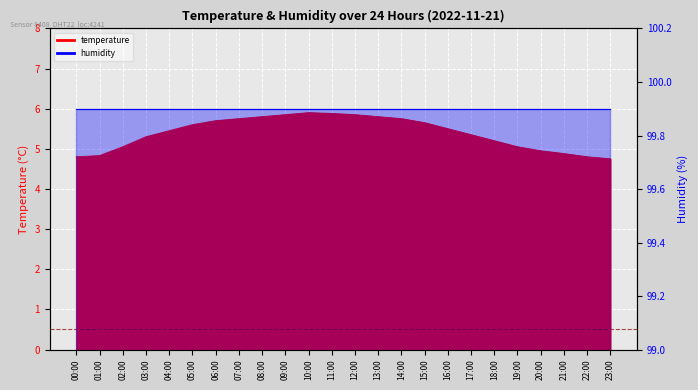

Reading left to right, transcribe all the data shown in this chart.

00:00=4.8	01:00=4.8	02:00=5.0	03:00=5.3	04:00=5.5	05:00=5.6	06:00=5.7	07:00=5.8	08:00=5.8	09:00=5.8	10:00=5.9	11:00=5.9	12:00=5.8	13:00=5.8	14:00=5.8	15:00=5.7	16:00=5.5	17:00=5.3	18:00=5.2	19:00=5.0	20:00=5.0	21:00=4.9	22:00=4.8	23:00=4.8